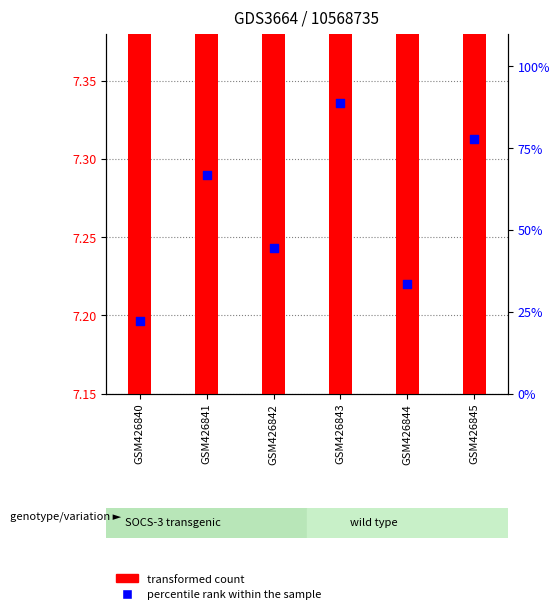

Is the value of percentile rank within the sample at GSM426842 greater than the value of transformed count at GSM426842?

Yes